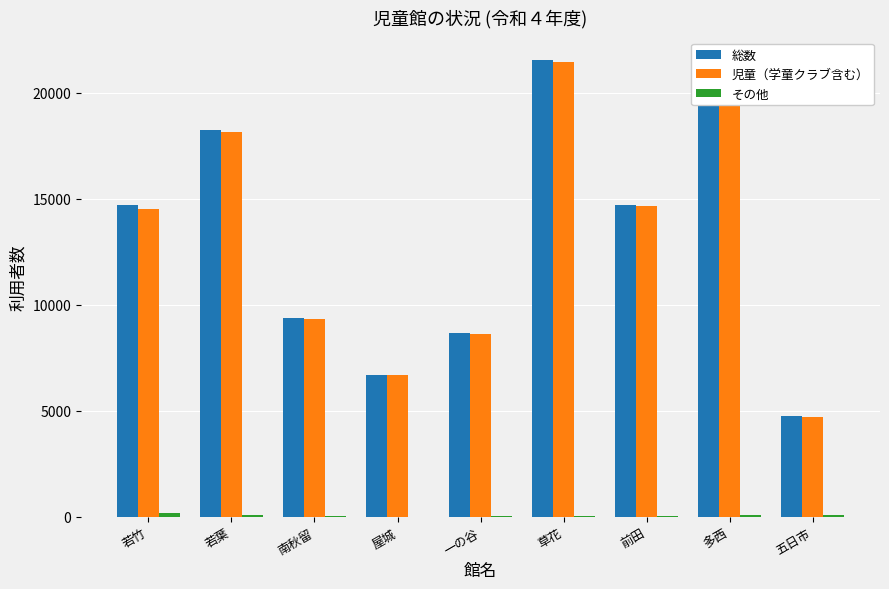

Between 屋城 and 草花, which series saw the biggest shift?

総数